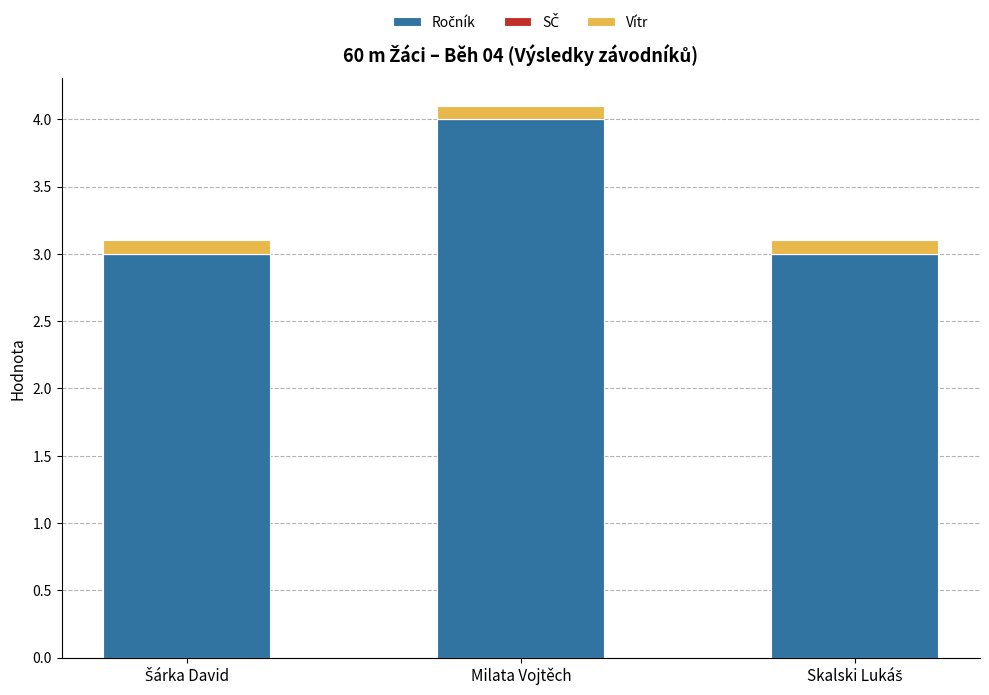

At which category is the sum across all series the highest?

Milata Vojtěch